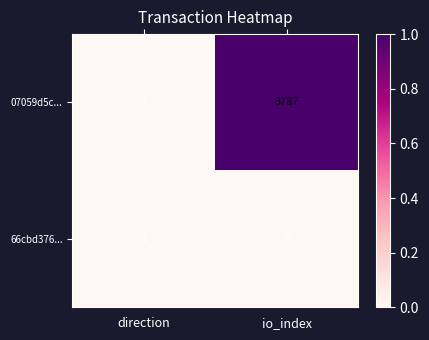

Rank the series at io_index from highest to lowest value.

07059d5c..., 66cbd376...